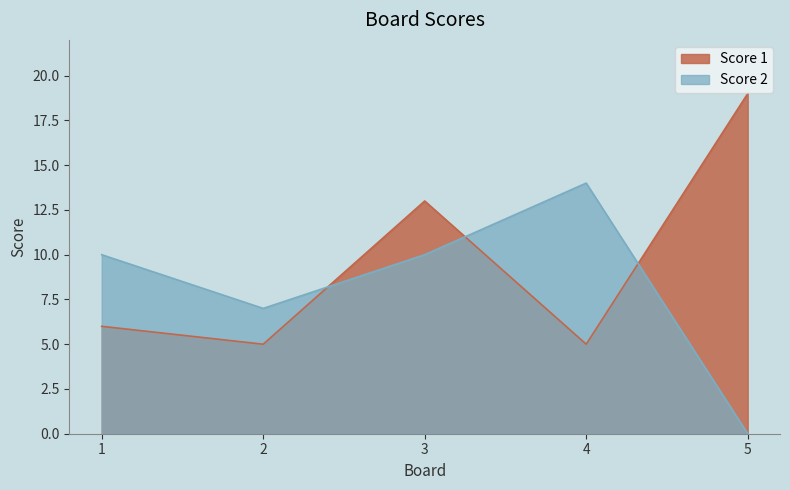

The value of Score 1 at 3 is 18. True or false?

False